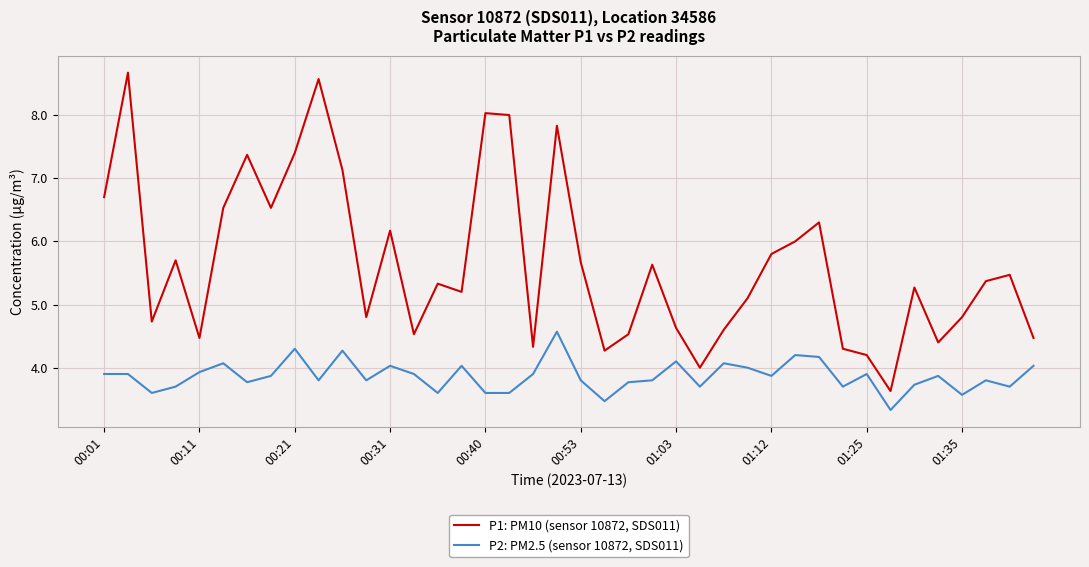

Does the chart have visible grid lines?

Yes